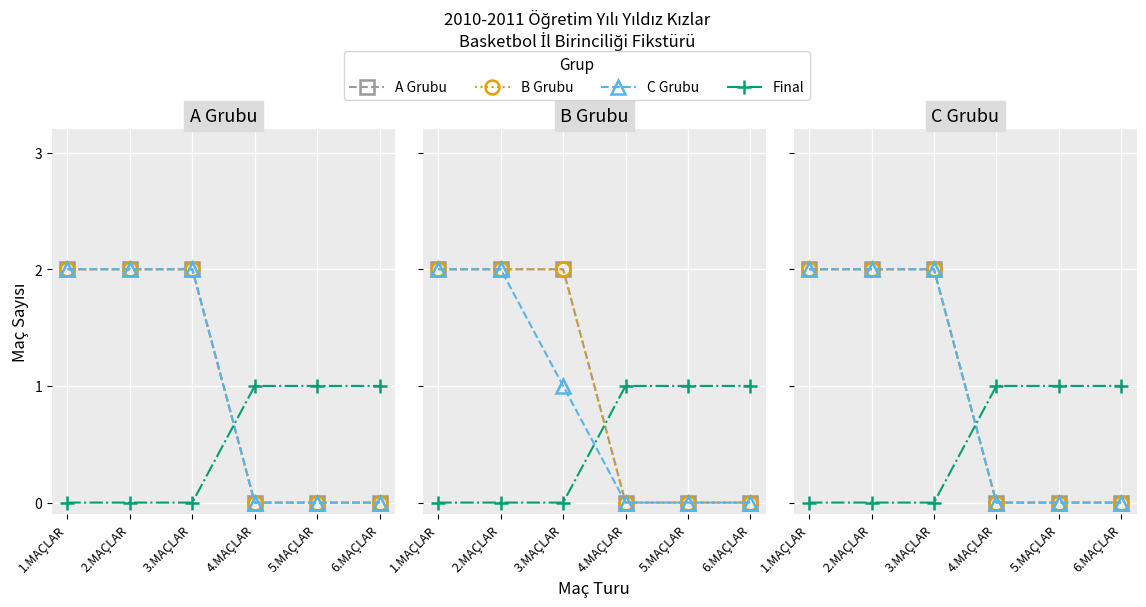

Which series has the widest spread of values?

A Grubu